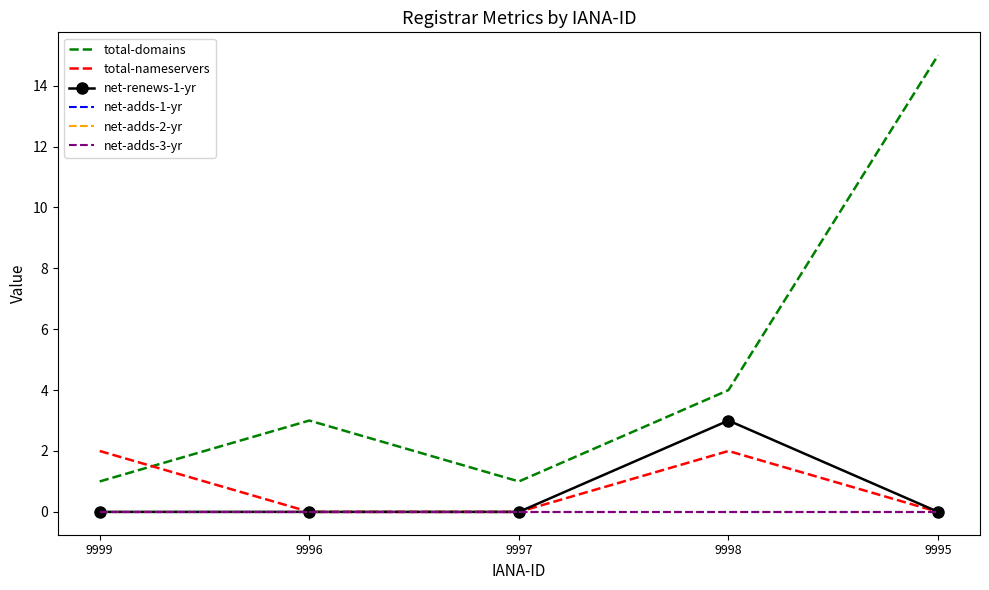

Which category has the lowest value across all series?

9996